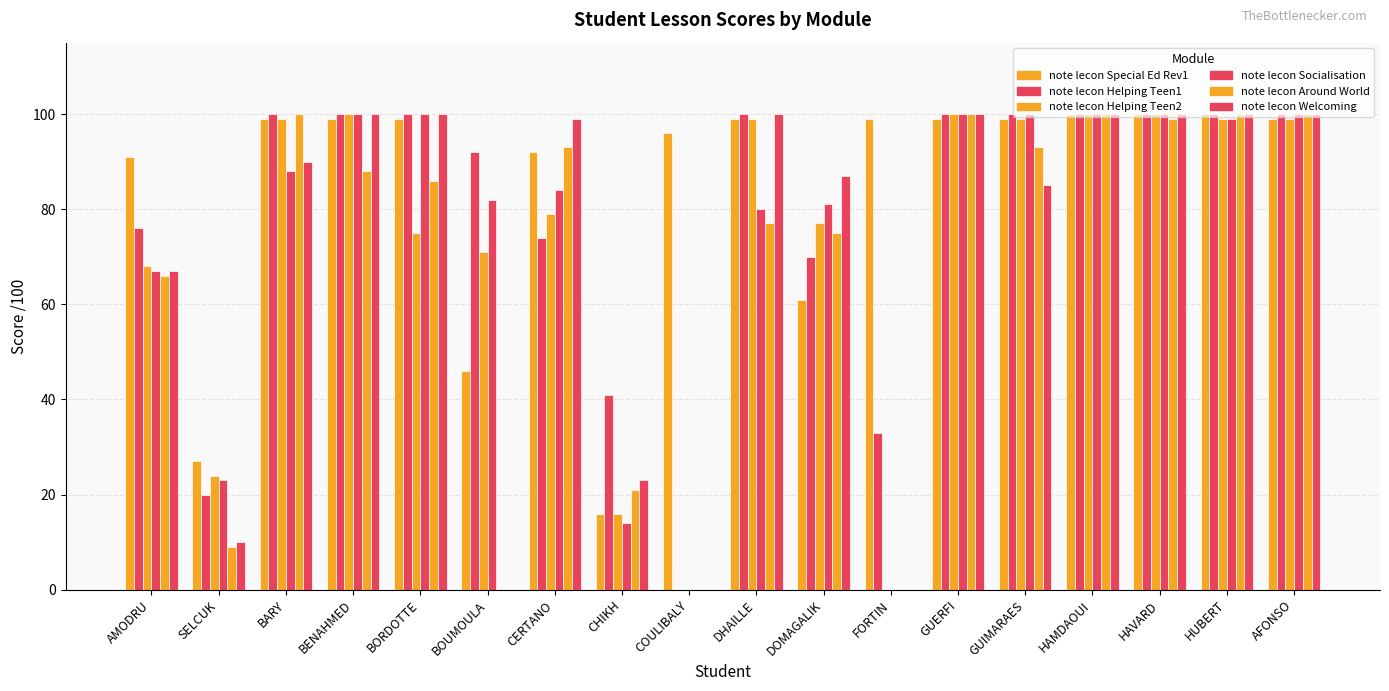

Is it true that note lecon Welcoming equals 155 at DHAILLE?

False